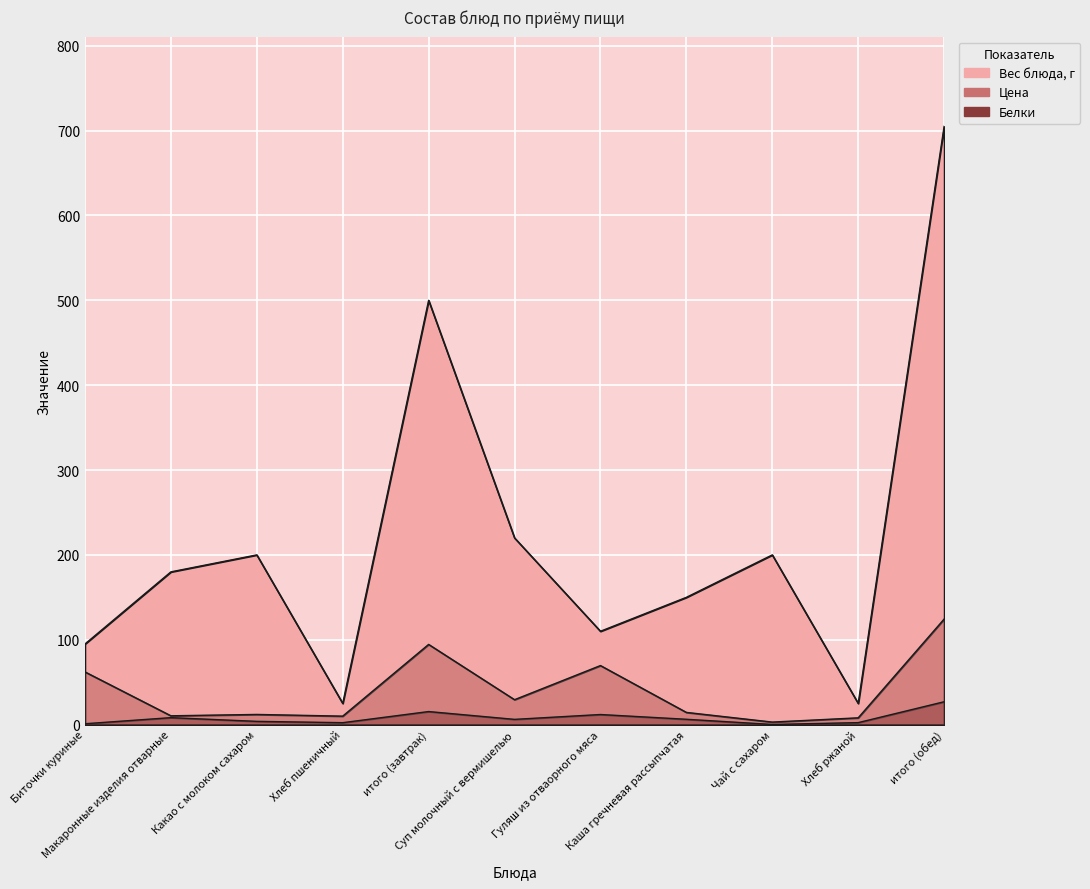

Is it true that Цена equals 114.9 at Гуляш из отваорного мяса?

False